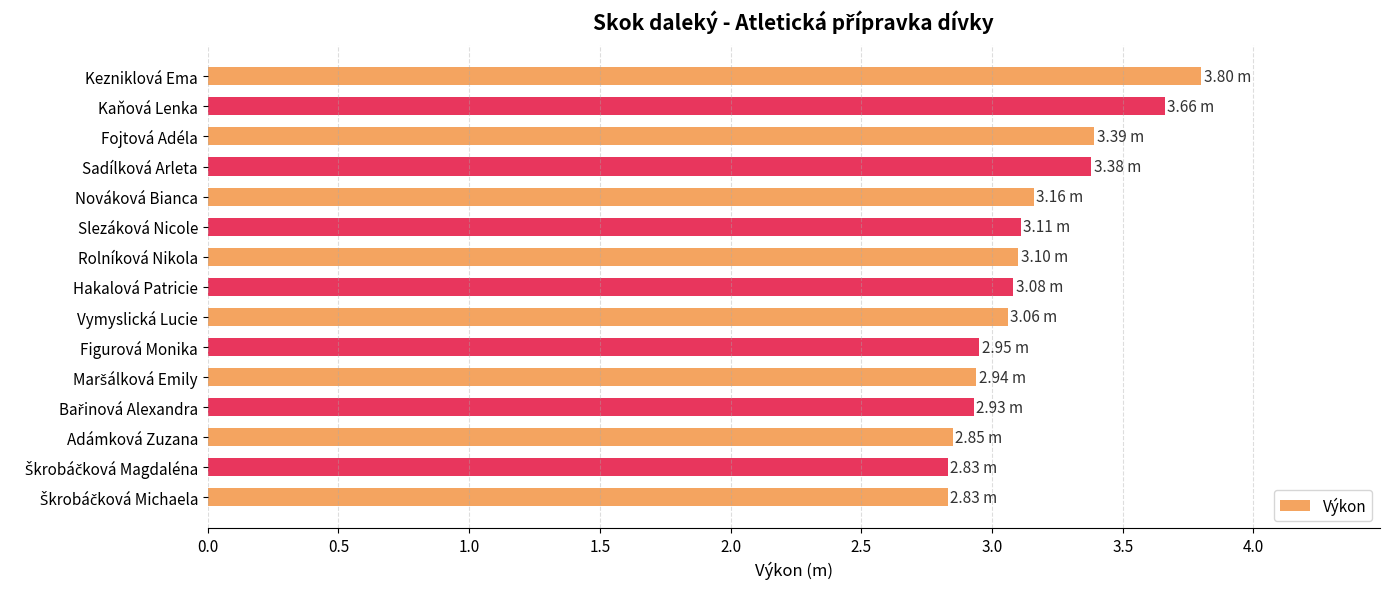

What is the label of the 5th bar from the top?

Nováková Bianca